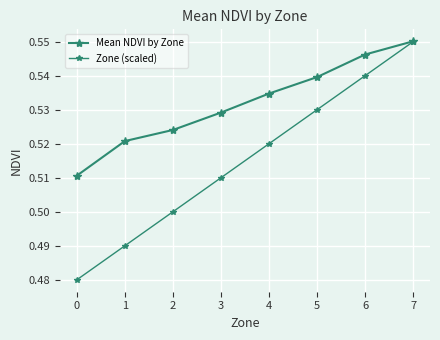

What is the greatest value displayed?

0.6